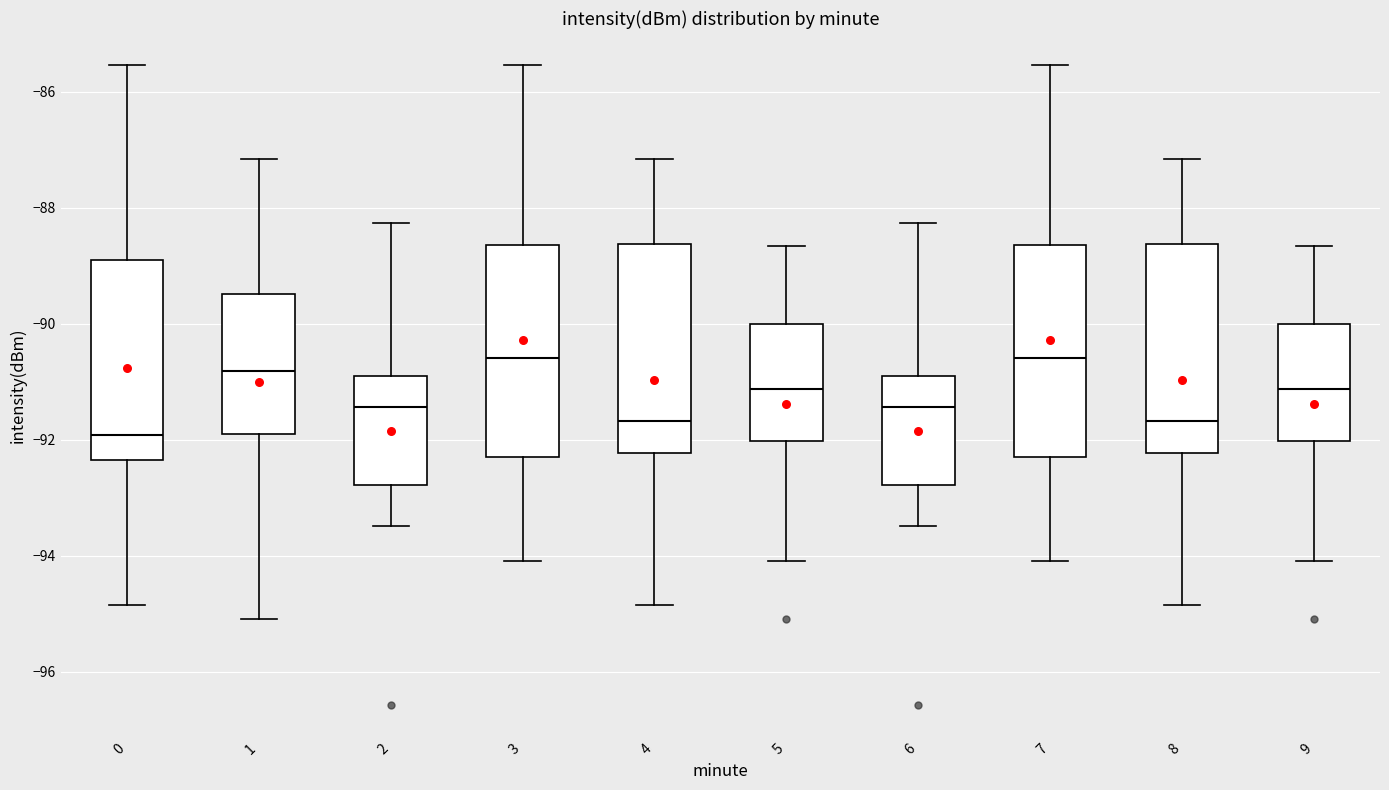

Where is the lower edge of the box at x = 3 on the y-axis? The values are not printed on the chart, so give them approximately, as read against the axis.

-92.2